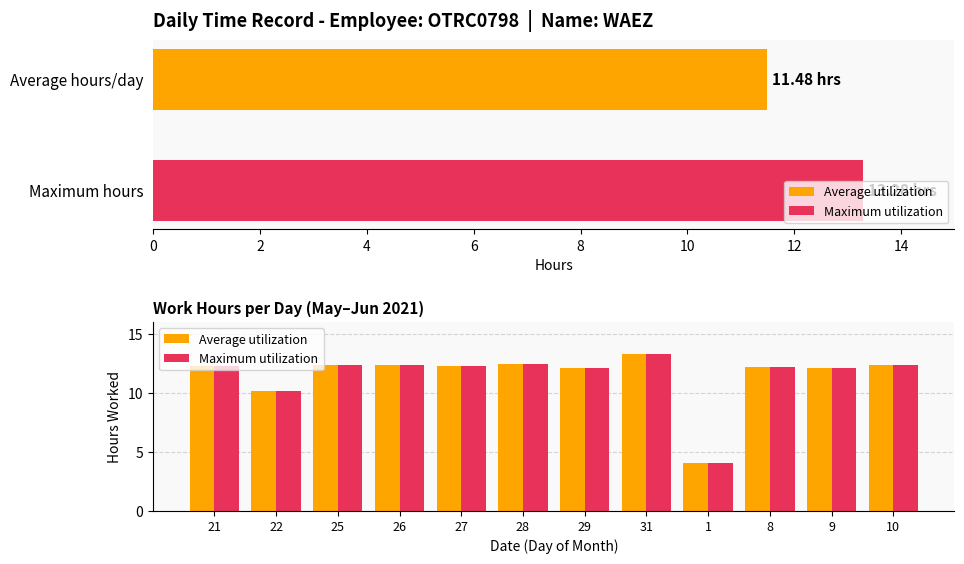

The value of Average utilization at 8 is 12.2. True or false?

True